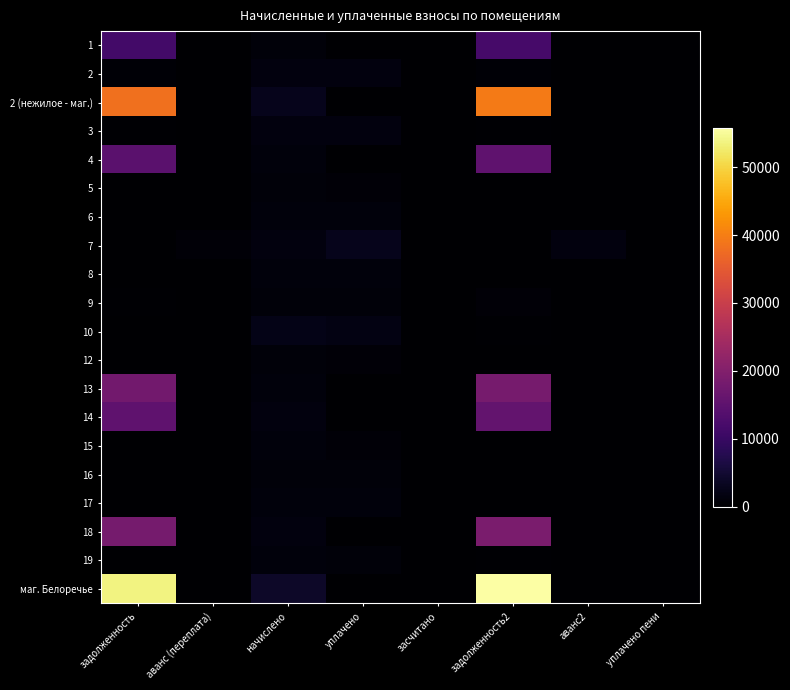

Reading left to right, what are all the values shown in this chart?

1: задолженность=11501.9	аванс (переплата)=0.0	начислено=884.0	уплачено=0.0	засчитано=0.0	задолженность2=11943.9	аванс2=0.0	уплачено пени=0.0
2: задолженность=596.1	аванс (переплата)=0.0	начислено=1313.3	уплачено=1313.3	засчитано=0.0	задолженность2=596.1	аванс2=0.0	уплачено пени=0.0
2 (нежилое - маг.): задолженность=38254.2	аванс (переплата)=0.0	начислено=2792.0	уплачено=0.0	засчитано=0.0	задолженность2=39650.2	аванс2=0.0	уплачено пени=0.0
3: задолженность=225.2	аванс (переплата)=0.0	начислено=1351.5	уплачено=1351.5	засчитано=0.0	задолженность2=225.2	аванс2=0.0	уплачено пени=0.0
4: задолженность=14590.8	аванс (переплата)=0.0	начислено=1300.6	уплачено=0.0	засчитано=0.0	задолженность2=15241.1	аванс2=0.0	уплачено пени=0.0
5: задолженность=0.0	аванс (переплата)=0.0	начислено=880.9	уплачено=734.0	засчитано=0.0	задолженность2=146.8	аванс2=0.0	уплачено пени=0.0
6: задолженность=212.0	аванс (переплата)=0.0	начислено=1272.0	уплачено=1272.0	засчитано=0.0	задолженность2=212.0	аванс2=0.0	уплачено пени=0.0
7: задолженность=0.0	аванс (переплата)=686.5	начислено=1348.3	уплачено=2700.0	засчитано=0.0	задолженность2=0.0	аванс2=1362.3	уплачено пени=0.0
8: задолженность=216.8	аванс (переплата)=0.0	начислено=1300.6	уплачено=1300.6	засчитано=0.0	задолженность2=216.8	аванс2=0.0	уплачено пени=0.0
9: задолженность=311.3	аванс (переплата)=0.0	начислено=903.1	уплачено=900.0	засчитано=0.0	задолженность2=762.8	аванс2=0.0	уплачено пени=0.0
10: задолженность=0.0	аванс (переплата)=0.0	начислено=2270.5	уплачено=1892.1	засчитано=0.0	задолженность2=378.4	аванс2=0.0	уплачено пени=0.0
12: задолженность=0.0	аванс (переплата)=0.0	начислено=874.5	уплачено=728.8	засчитано=0.0	задолженность2=145.8	аванс2=0.0	уплачено пени=0.0
13: задолженность=17863.4	аванс (переплата)=0.0	начислено=1303.8	уплачено=0.0	засчитано=0.0	задолженность2=18515.3	аванс2=0.0	уплачено пени=0.0
14: задолженность=15047.2	аванс (переплата)=0.0	начислено=1351.5	уплачено=0.0	засчитано=0.0	задолженность2=15723.0	аванс2=0.0	уплачено пени=0.0
15: задолженность=211.5	аванс (переплата)=0.0	начислено=1268.8	уплачено=845.9	засчитано=0.0	задолженность2=211.5	аванс2=0.0	уплачено пени=0.0
16: задолженность=150.0	аванс (переплата)=0.0	начислено=899.9	уплачено=899.9	засчитано=0.0	задолженность2=150.0	аванс2=0.0	уплачено пени=0.0
17: задолженность=214.1	аванс (переплата)=0.0	начислено=1284.7	уплачено=1283.8	засчитано=0.0	задолженность2=214.1	аванс2=0.0	уплачено пени=0.0
18: задолженность=18212.0	аванс (переплата)=0.0	начислено=1329.2	уплачено=0.0	засчитано=0.0	задолженность2=18876.6	аванс2=0.0	уплачено пени=0.0
19: задолженность=0.0	аванс (переплата)=0.0	начислено=1246.6	уплачено=1038.8	засчитано=0.0	задолженность2=415.5	аванс2=0.0	уплачено пени=0.0
маг. Белоречье: задолженность=53808.7	аванс (переплата)=0.0	начислено=3927.3	уплачено=0.0	засчитано=0.0	задолженность2=55772.3	аванс2=0.0	уплачено пени=0.0